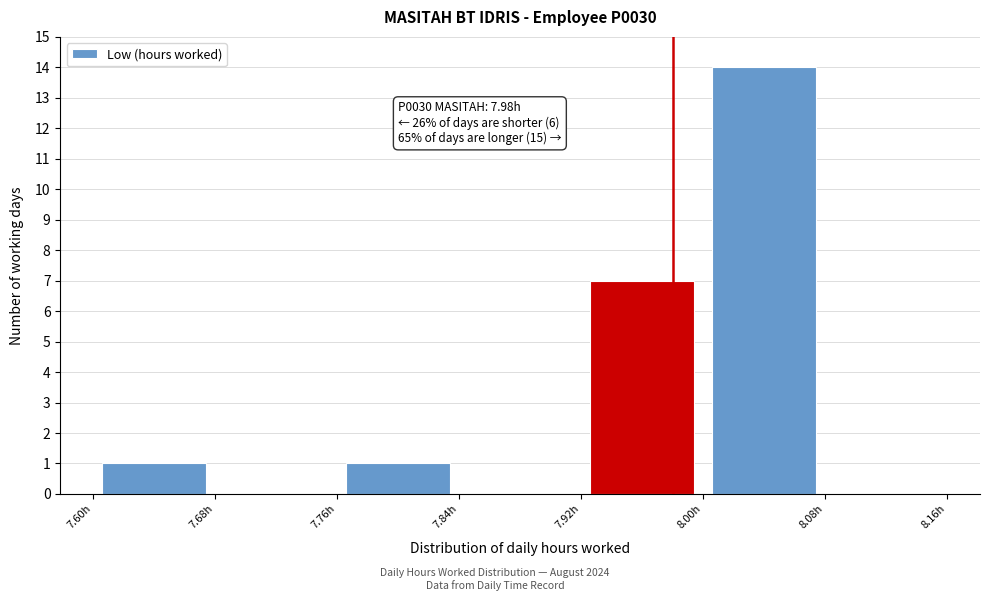

Which range on the x-axis has the tallest bar?

8.00 to 8.08